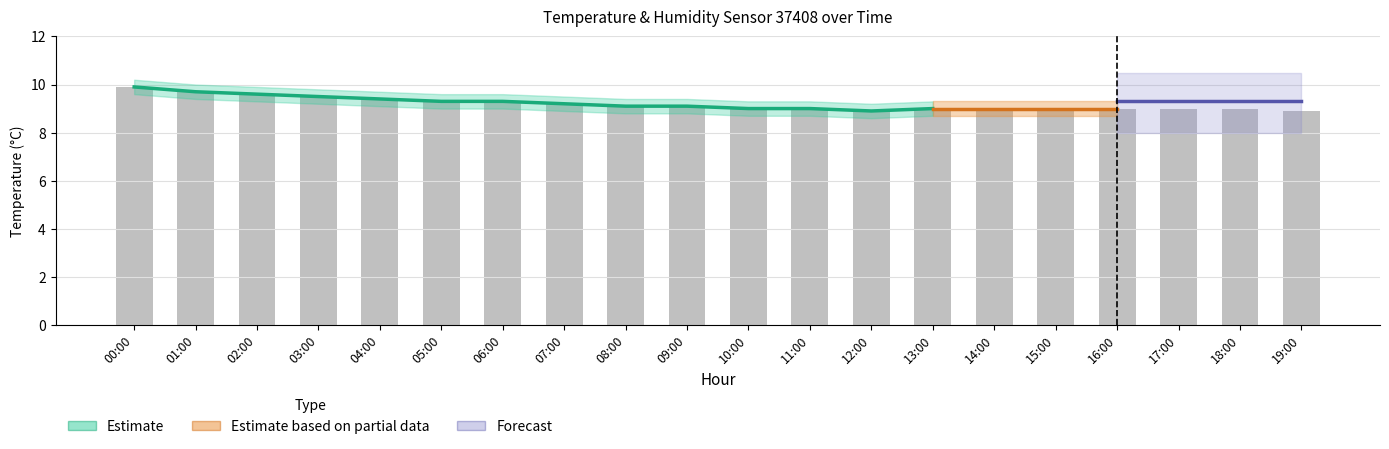

List the labels in order of value, smallest first.

12:00, 19:00, 10:00, 11:00, 13:00, 14:00, 15:00, 16:00, 17:00, 18:00, 08:00, 09:00, 07:00, 05:00, 06:00, 04:00, 03:00, 02:00, 01:00, 00:00